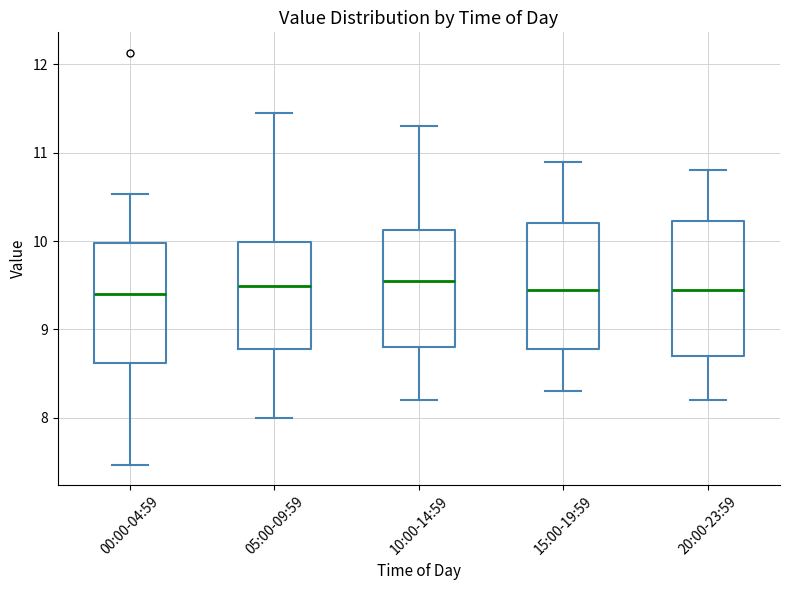

Which box is the tallest, from its lower edge to its upper edge?

20:00-23:59